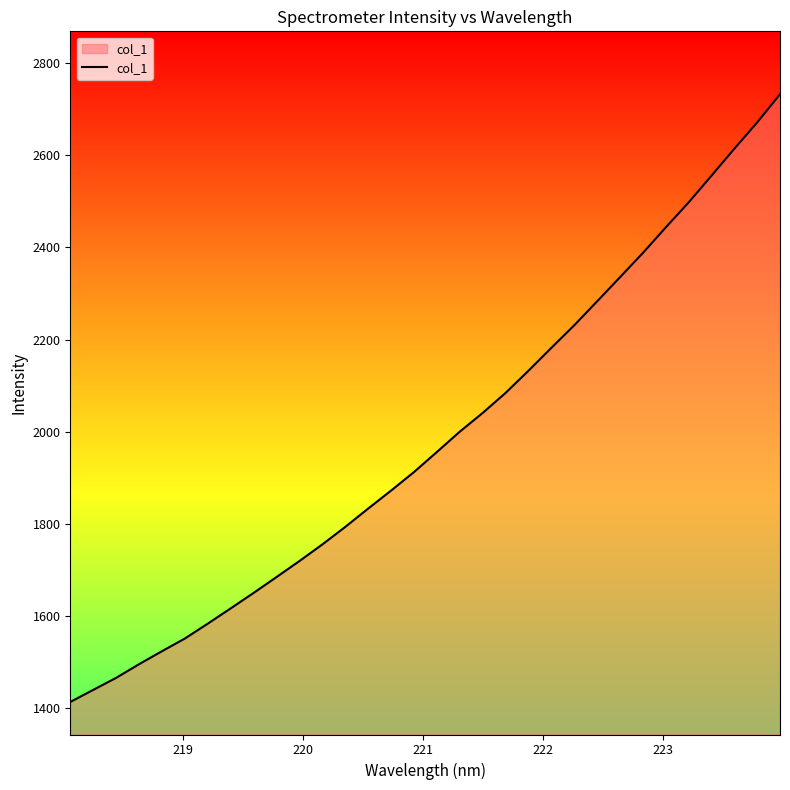

What is the minimum value shown in the chart?

1413.0